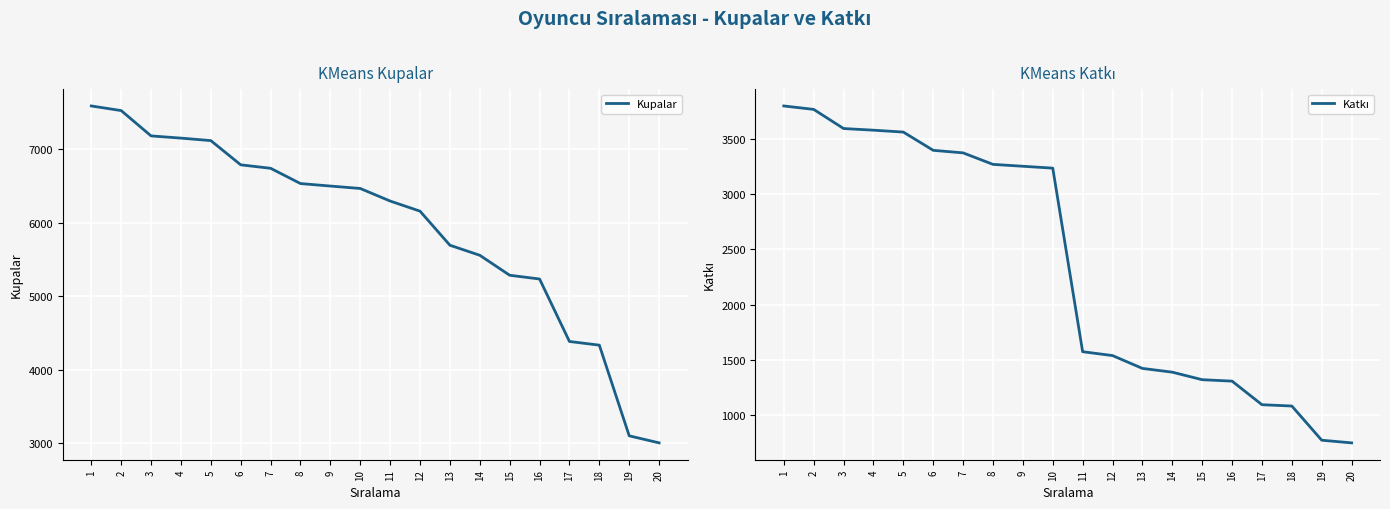

Which series has the widest spread of values?

Kupalar